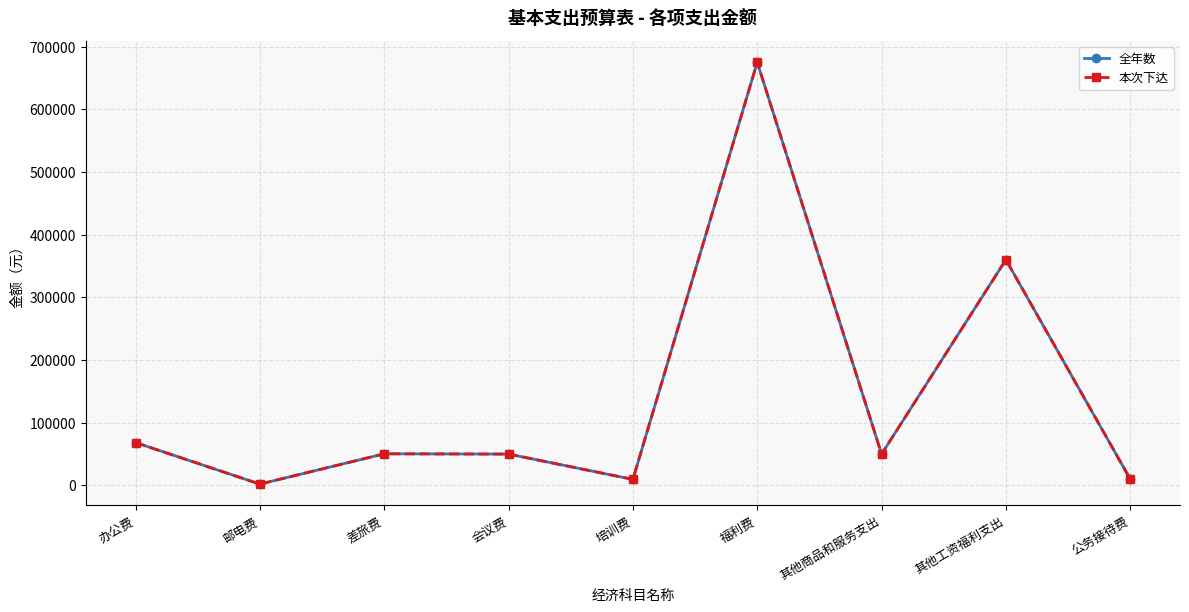

The value of 本次下达 at 差旅费 is 28563. True or false?

False